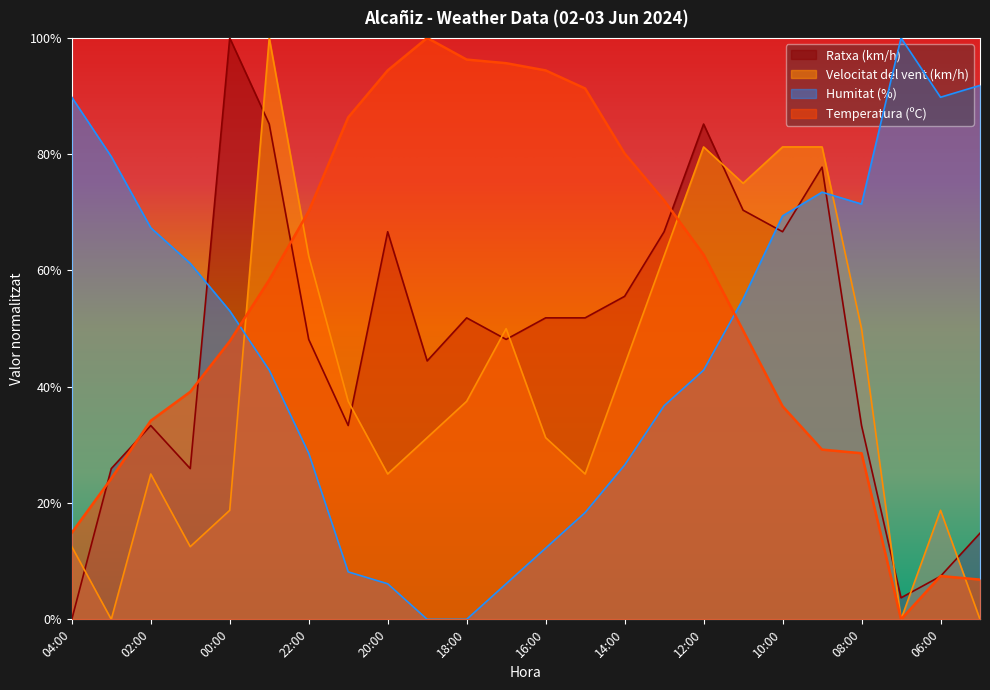

The Velocitat del vent (km/h) series shows 66.1 at 18:00. True or false?

False